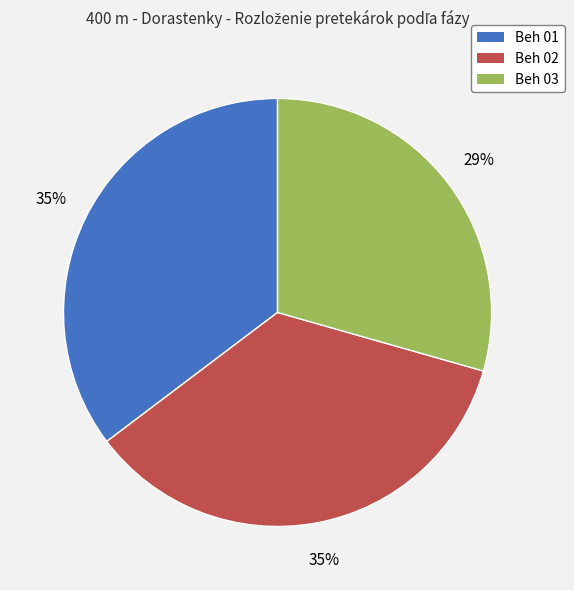

Which has a higher value, Beh 01 or Beh 03?

Beh 01